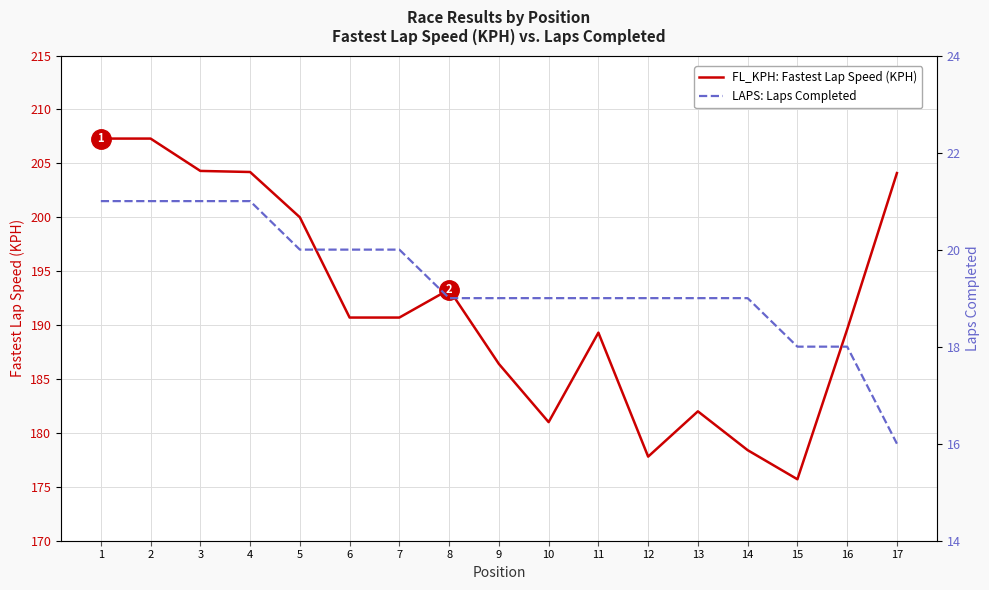

What is the spread (max minus min) of values at 4?

183.2